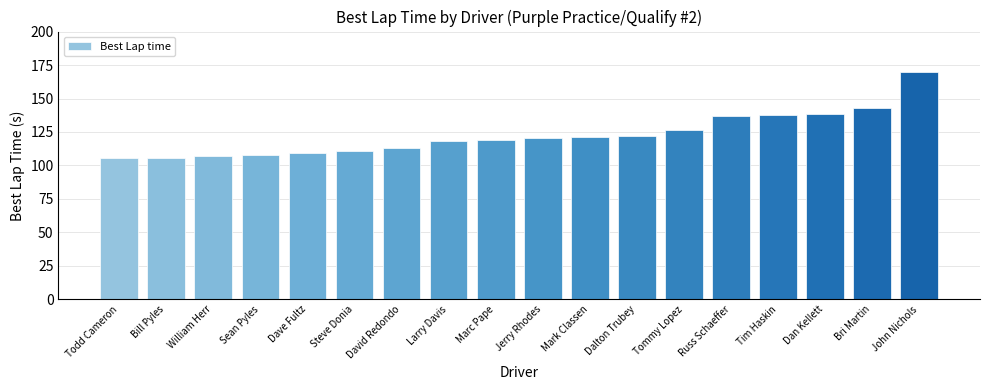

What is the smallest value displayed?

105.3